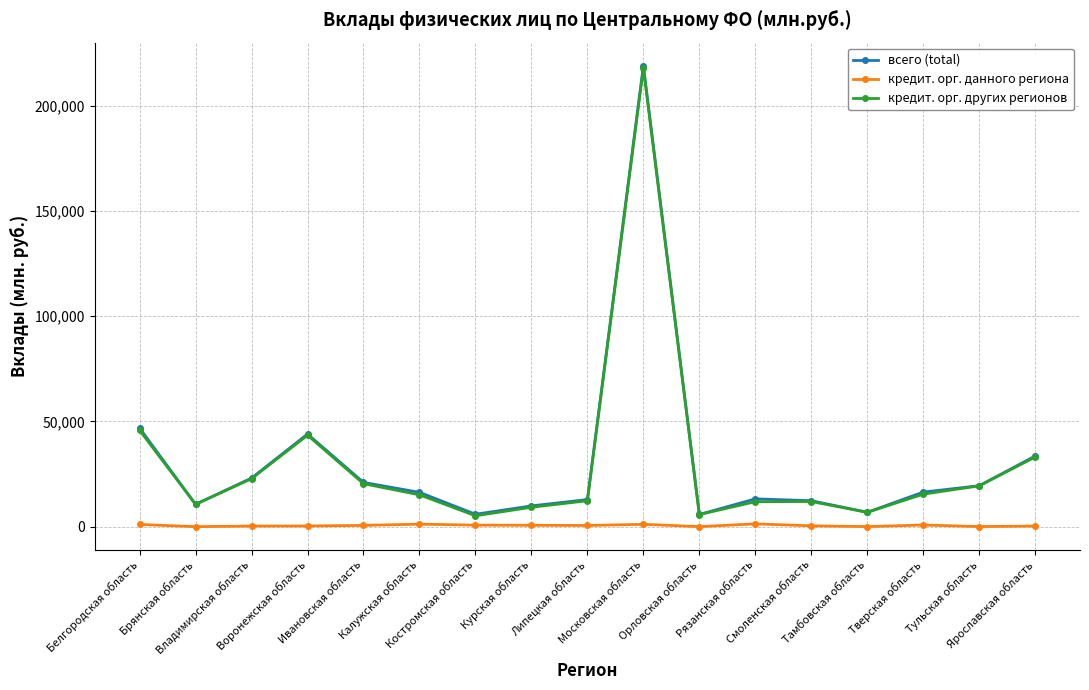

True or false: кредит. орг. других регионов has more than 0 interior local peaks.

True